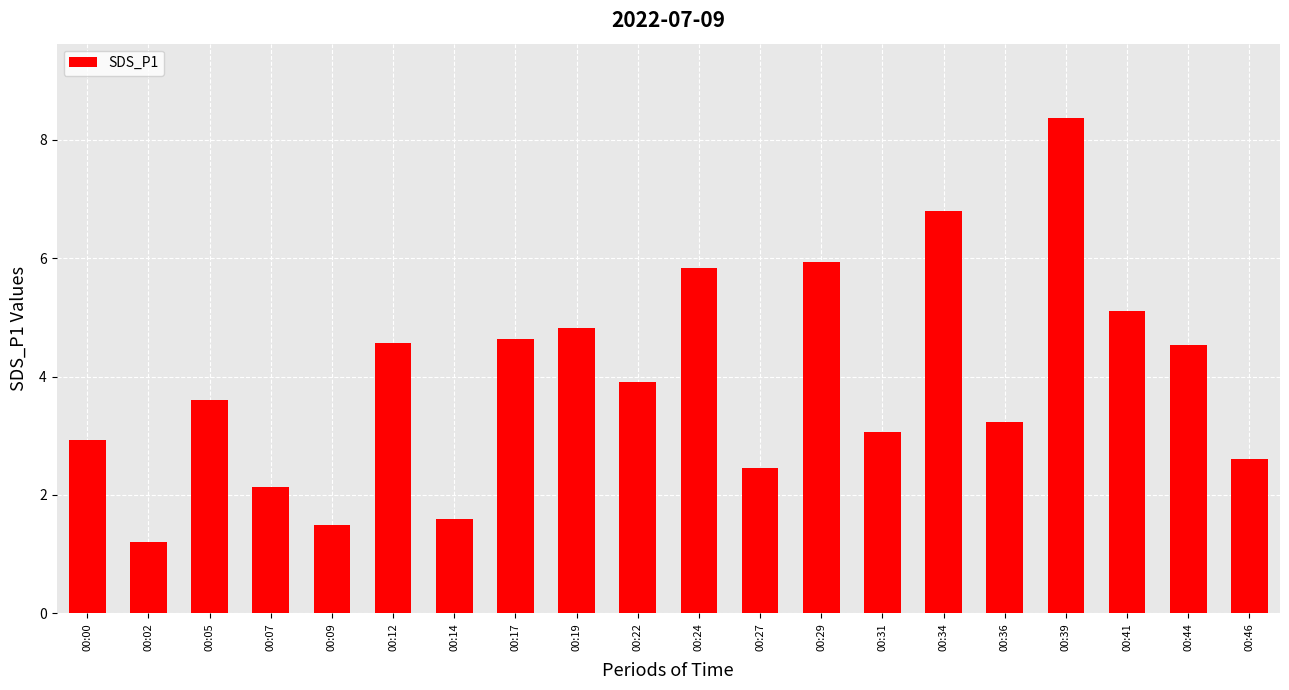

Reading left to right, what are all the values shown in this chart?

00:00=2.9	00:02=1.2	00:05=3.6	00:07=2.1	00:09=1.5	00:12=4.6	00:14=1.6	00:17=4.6	00:19=4.8	00:22=3.9	00:24=5.8	00:27=2.5	00:29=5.9	00:31=3.1	00:34=6.8	00:36=3.2	00:39=8.4	00:41=5.1	00:44=4.5	00:46=2.6